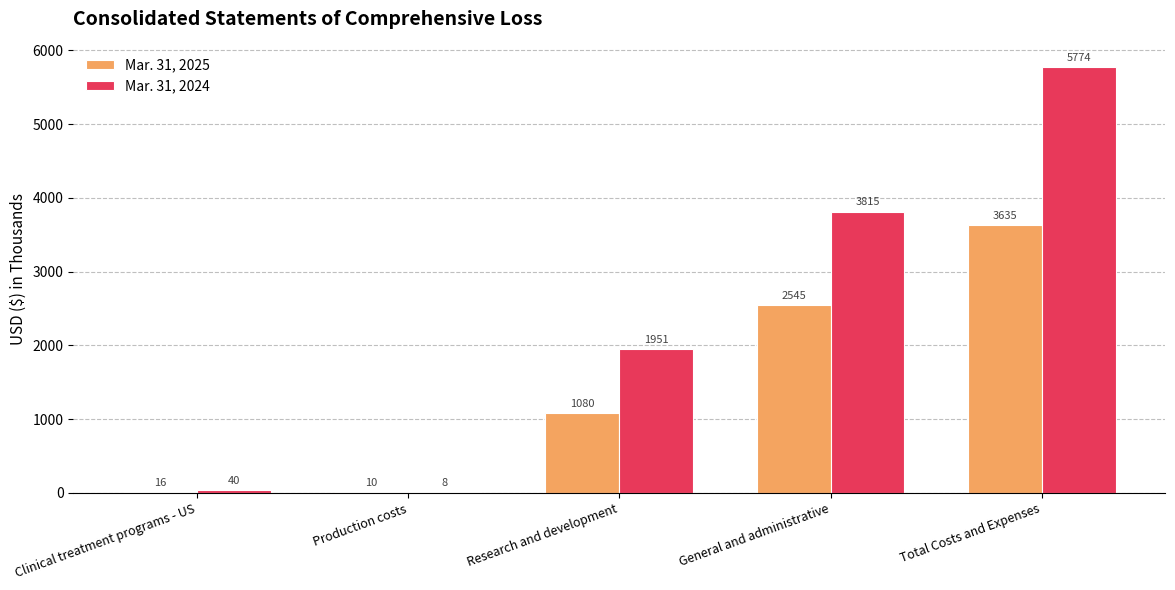

Does the chart contain stacked bars?

No